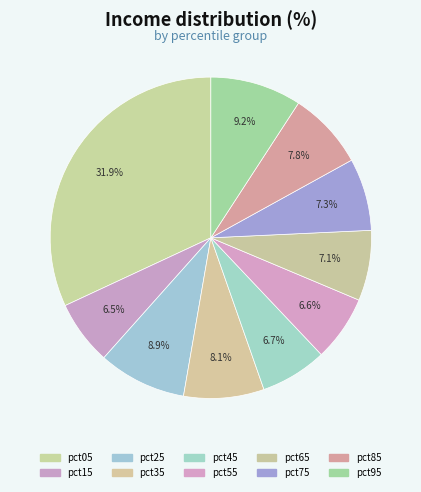

Is there a majority slice in this chart?

No